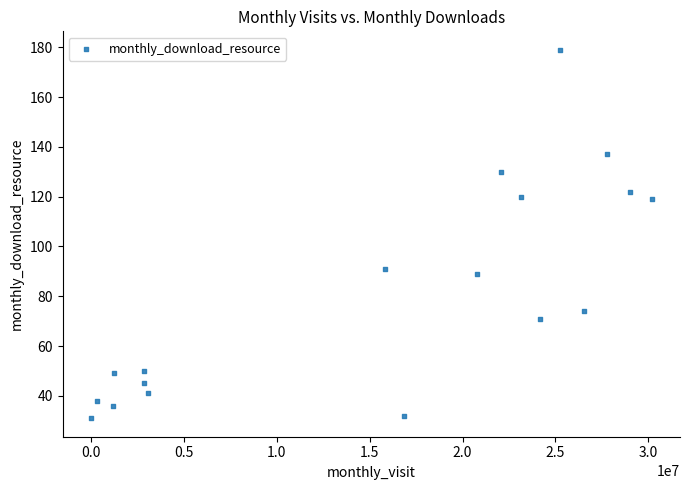

What is the range of Y values (max minus min)?

148